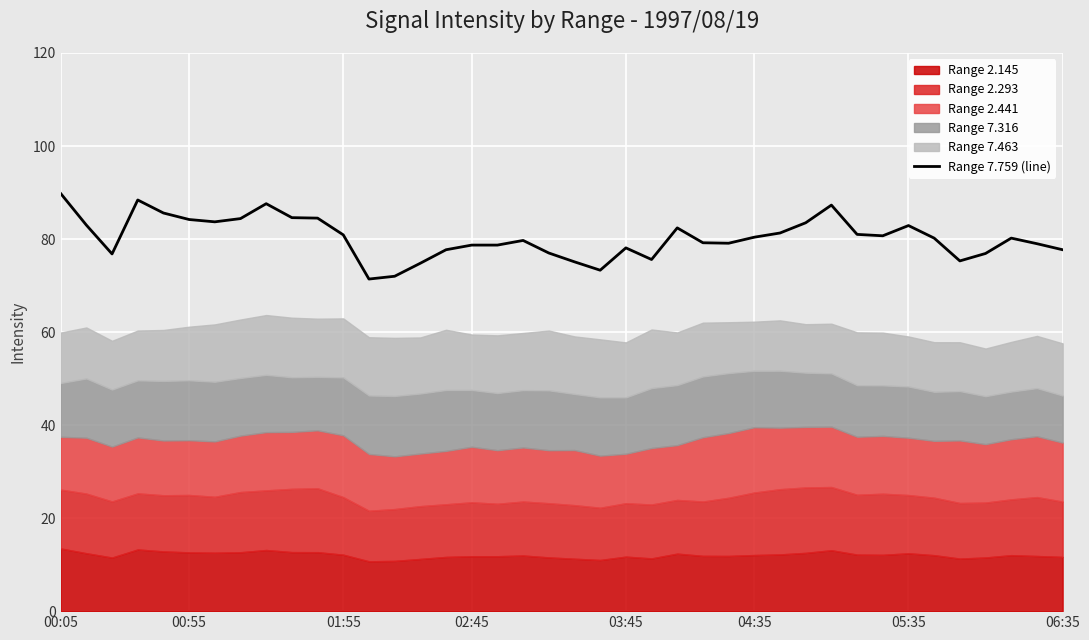

The Range 7.759 (line) series shows 80.9 at 01:55. True or false?

True